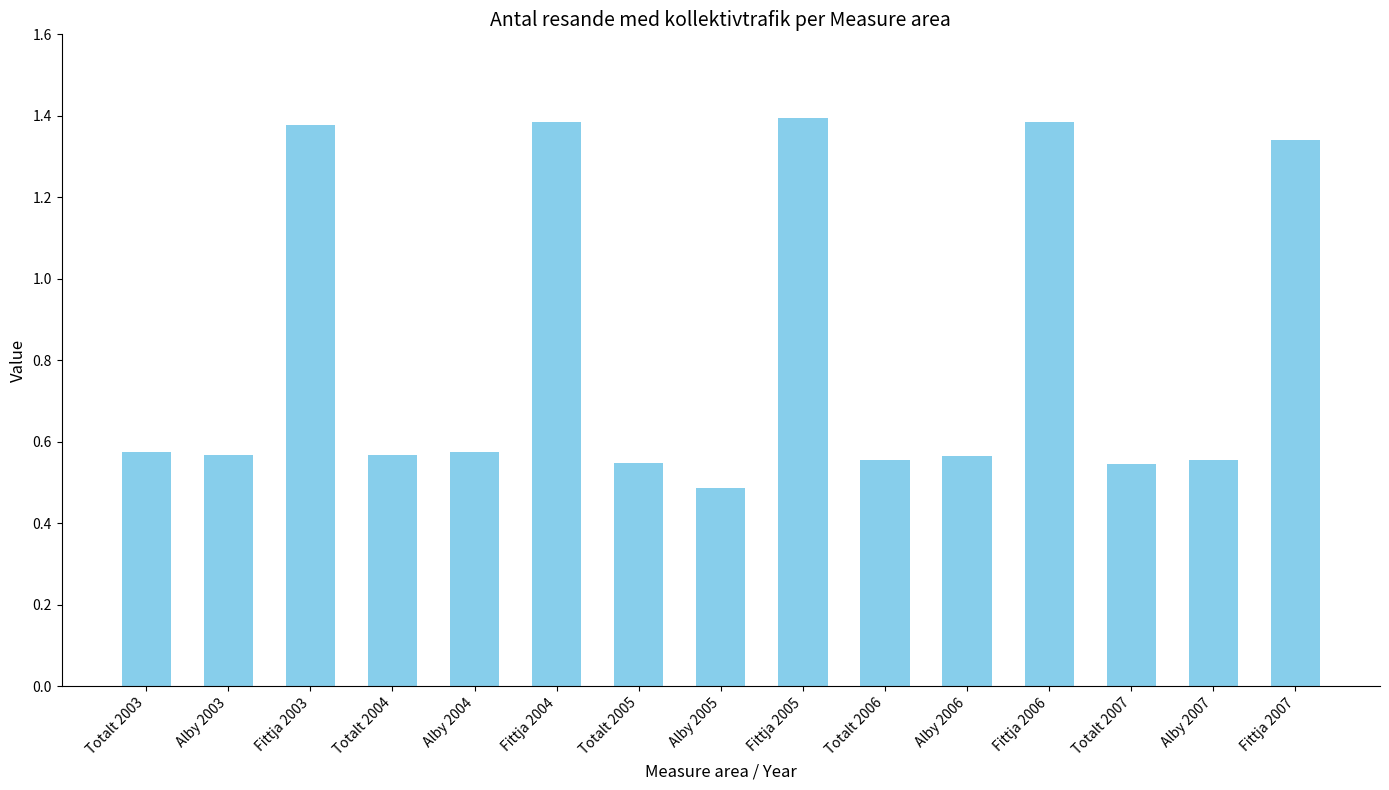

Which category has the lowest value across all series?

Alby 2005